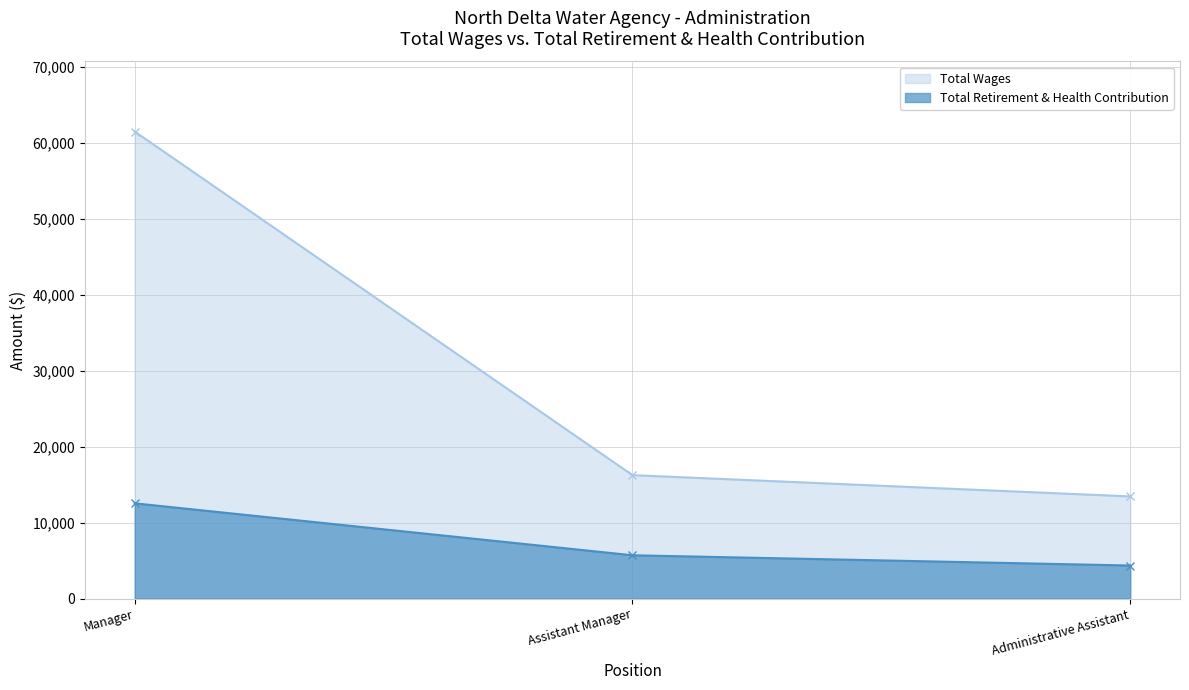

Reading left to right, what are all the values shown in this chart?

Total Wages: Manager=61473	Assistant Manager=16250	Administrative Assistant=13449
Total Retirement & Health Contribution: Manager=12542	Assistant Manager=5705	Administrative Assistant=4357